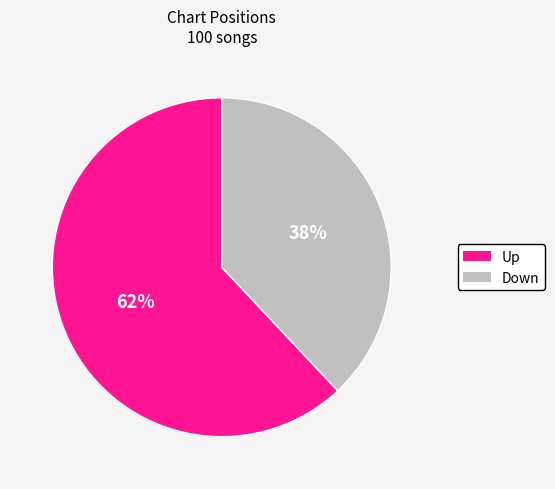

To the nearest percent, what is the average slice percentage?

50%